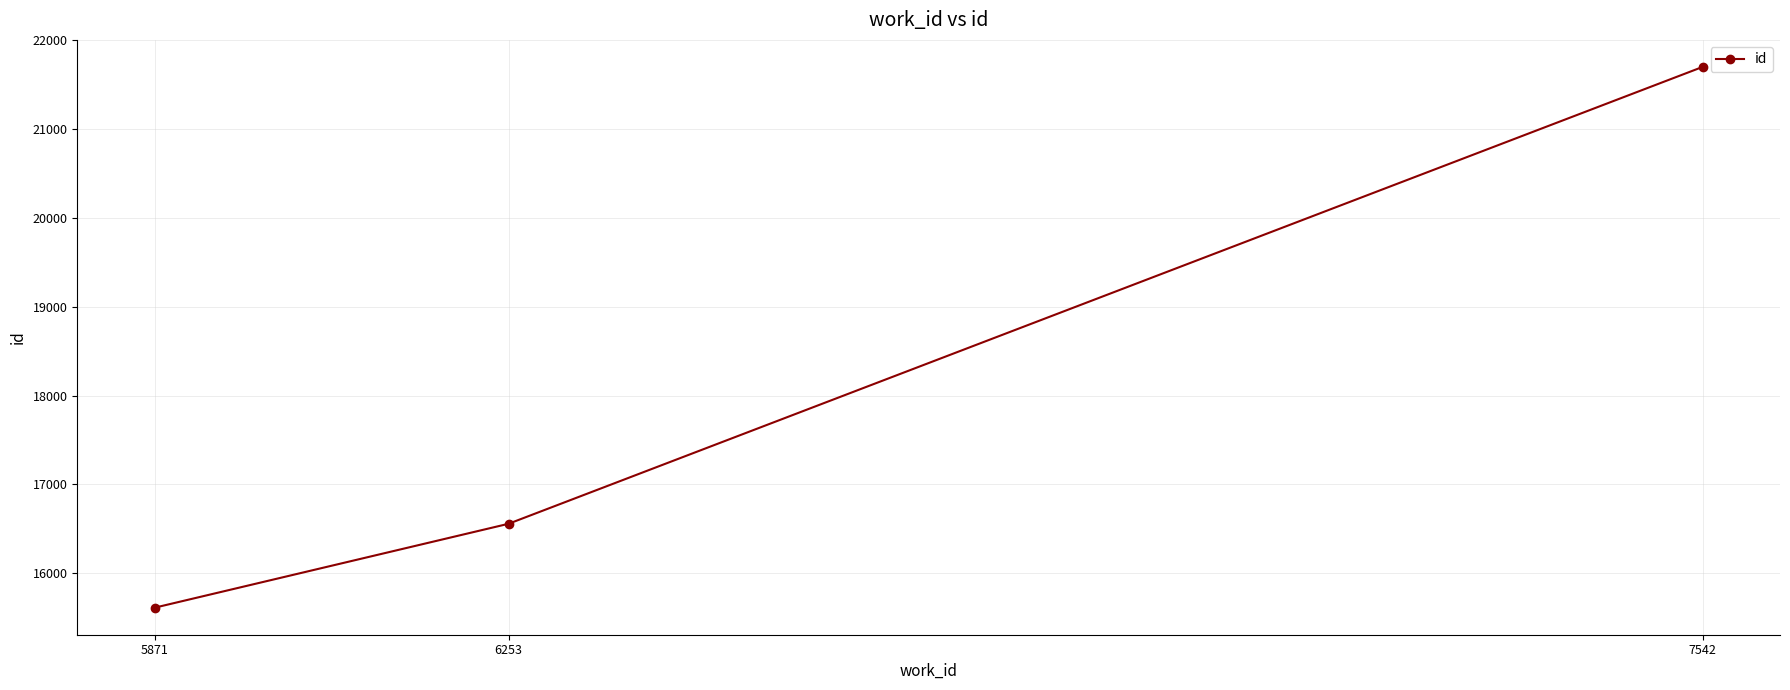

Reading left to right, list all the values displayed in this chart.

15611	16556	21701